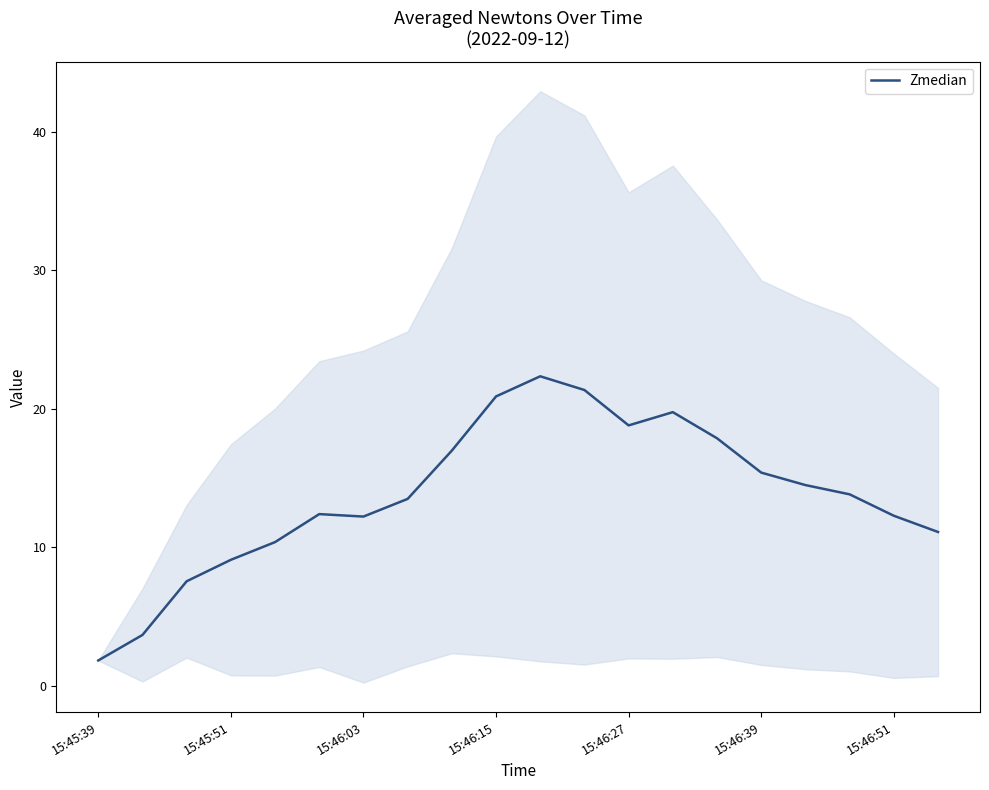

What is the maximum value for Zmedian?

22.3